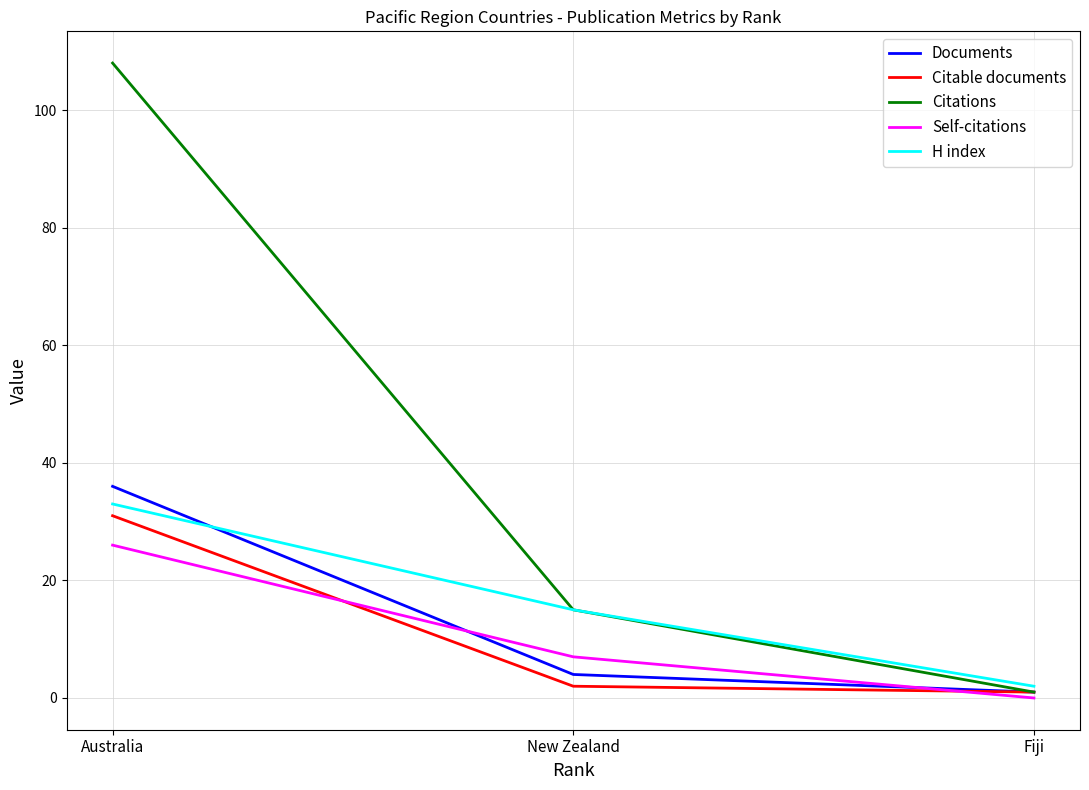

How many lines are shown in the chart?

5